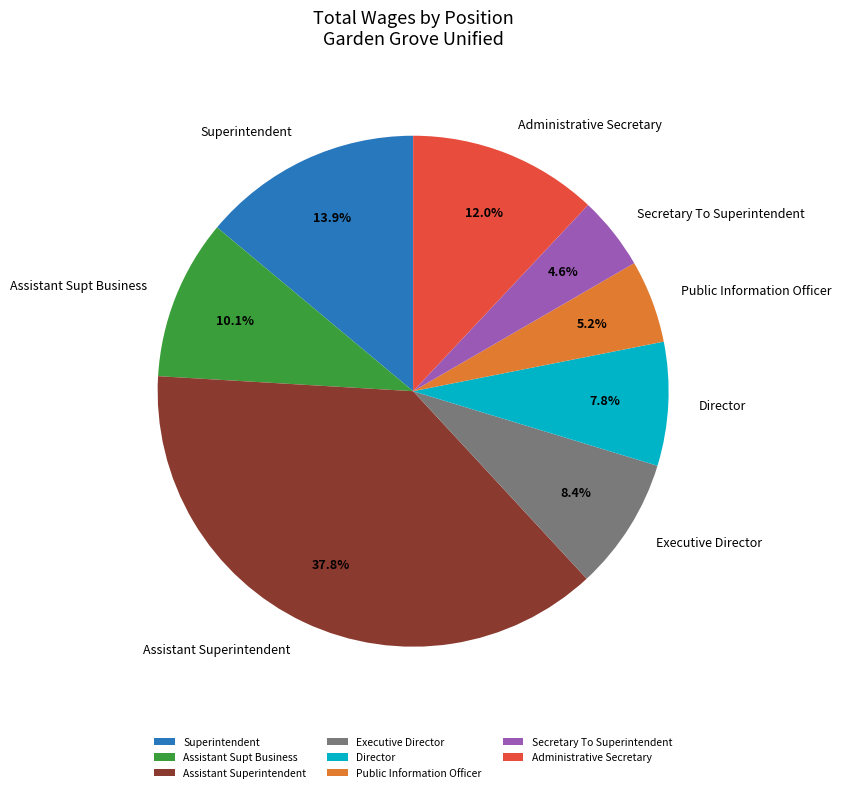

Rank the categories by value from lowest to highest.

Secretary To Superintendent, Public Information Officer, Director, Executive Director, Assistant Supt Business, Administrative Secretary, Superintendent, Assistant Superintendent